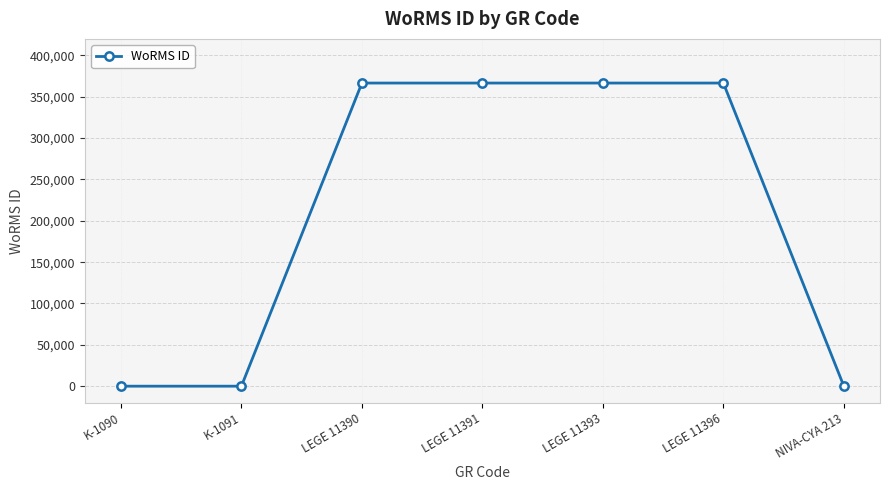

Is it true that the value at LEGE 11391 is 226500?

False